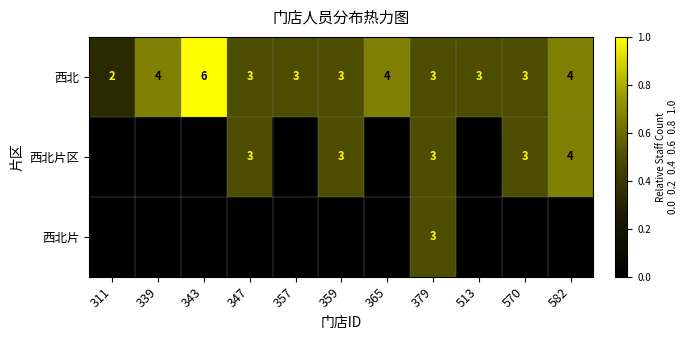

The value of 西北 at 379 is 2. True or false?

False